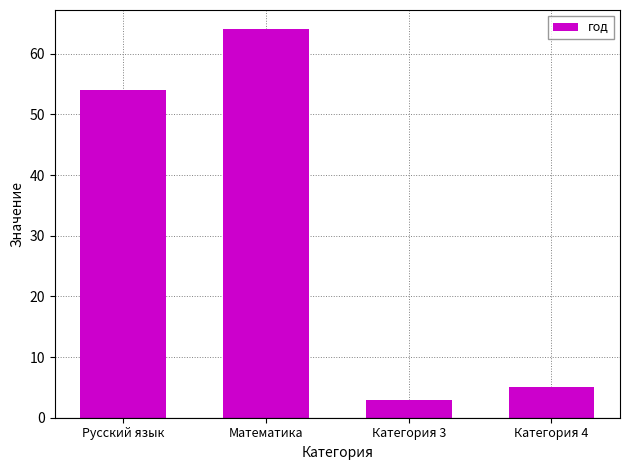

What is the minimum value shown in the chart?

3